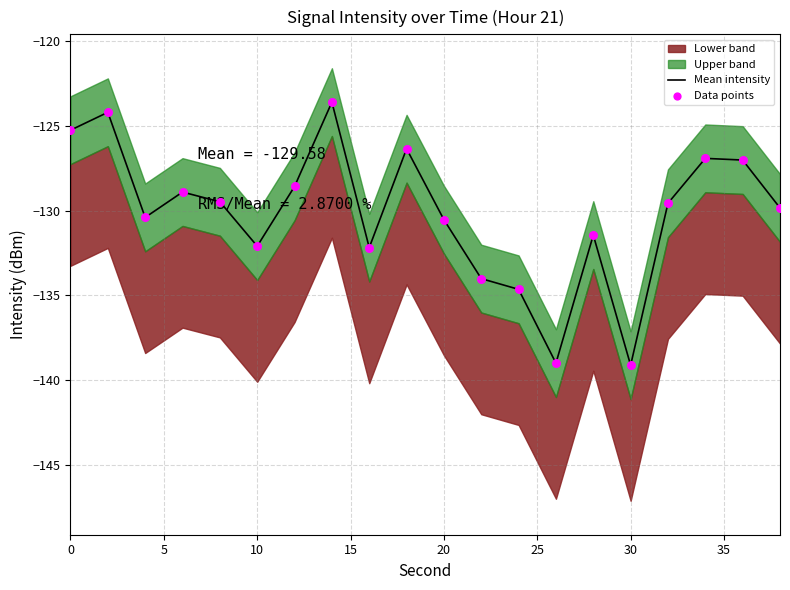

What is the maximum value for Mean intensity?

-123.6